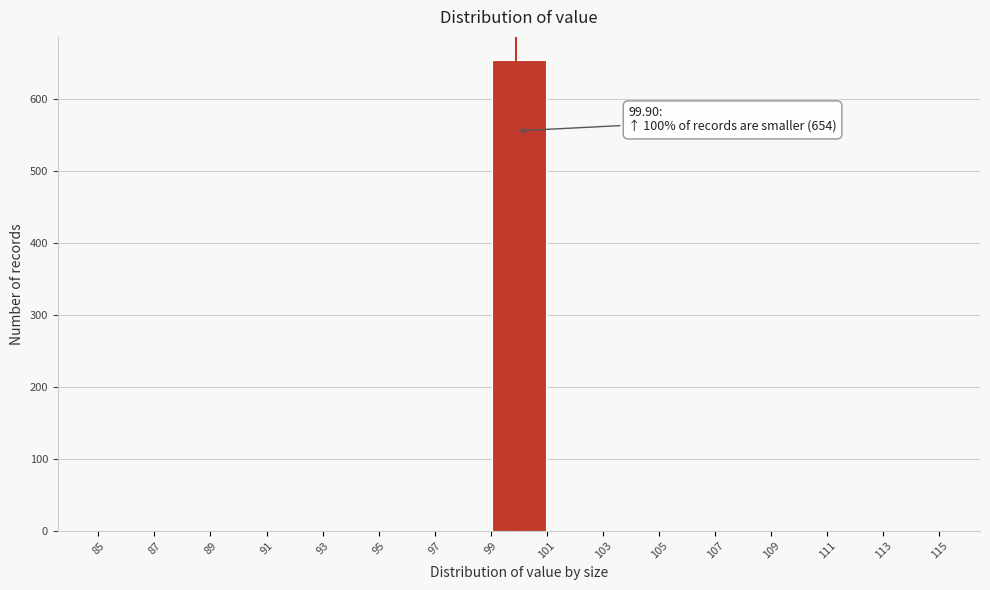

Over which range of the x-axis is the bar tallest?

99 to 101